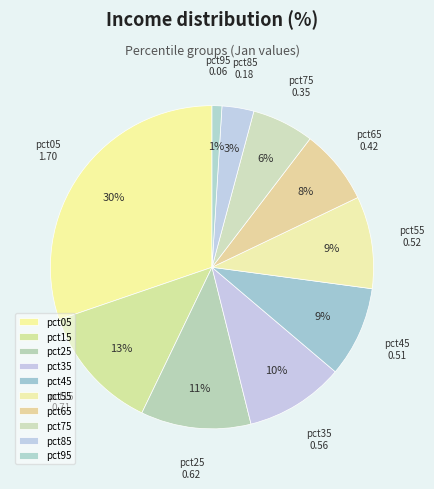

Which category has the smallest portion of the pie?

pct95